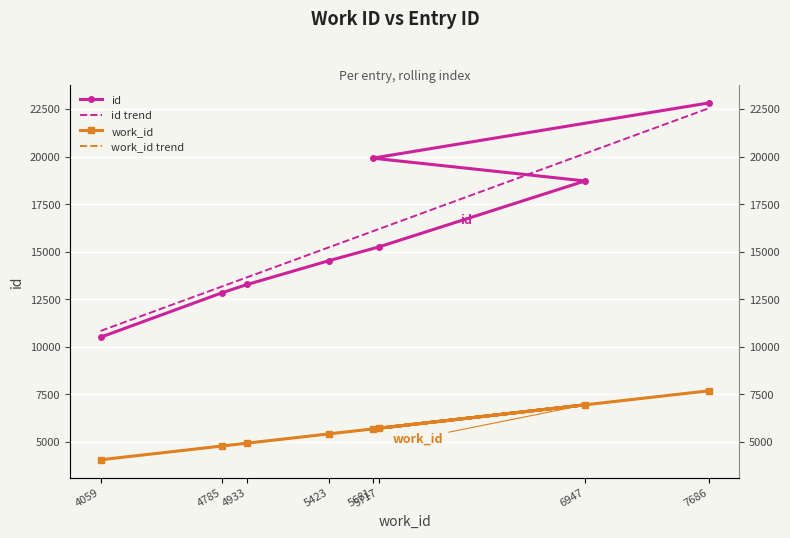

What is the label of the 1st point from the right?

7686